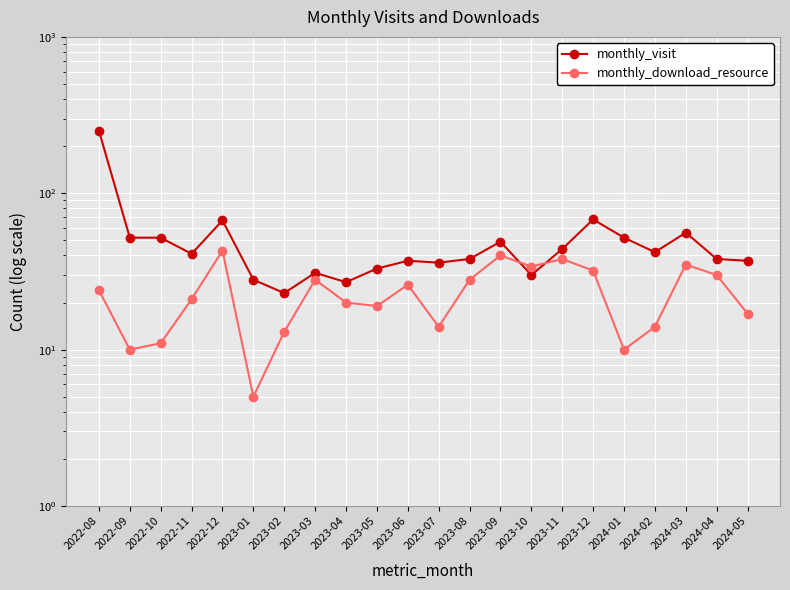

Which has a higher value, 2022-10 or 2023-03?

2022-10